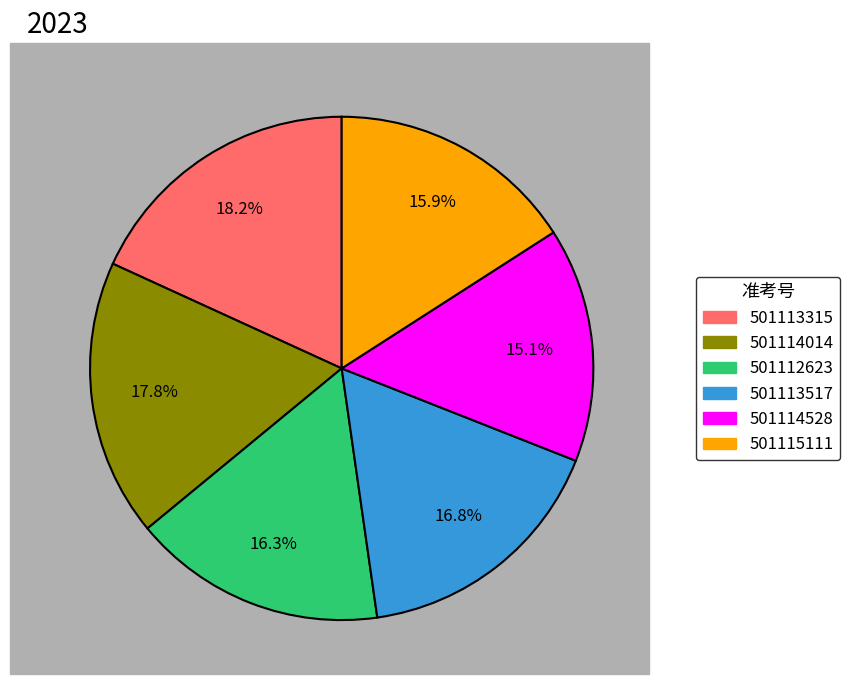

Is it true that 501114528 is 15% of the pie?

True